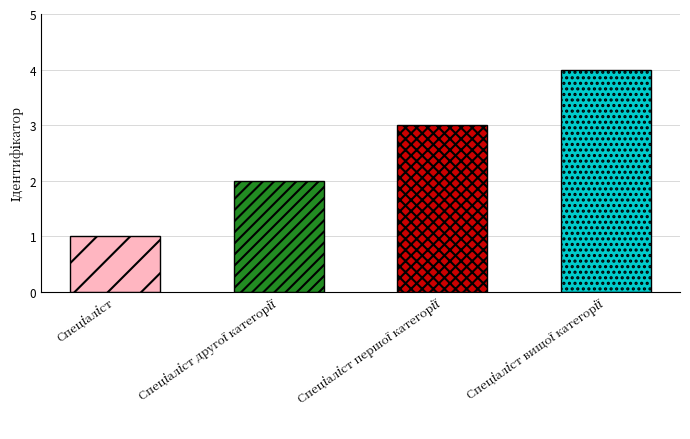

What is the ratio of the value at Спеціаліст to the value at Спеціаліст першої категорії?

0.3